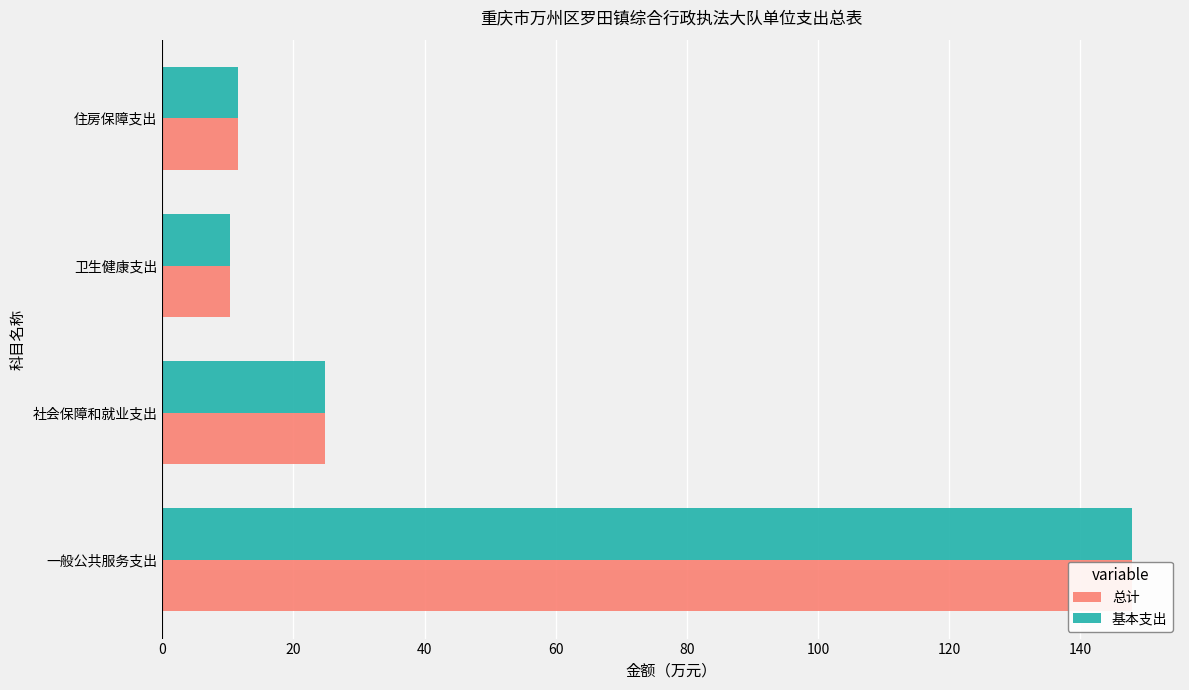

How many distinct data groups are displayed?

2